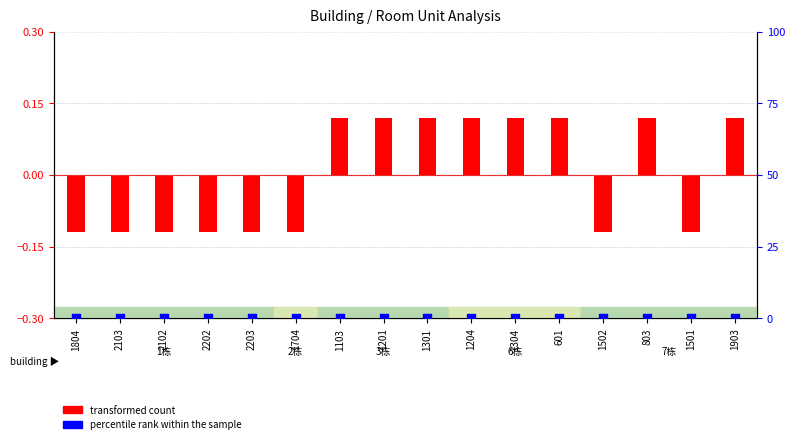

What are all the series names shown in the legend?

transformed count, percentile rank within the sample